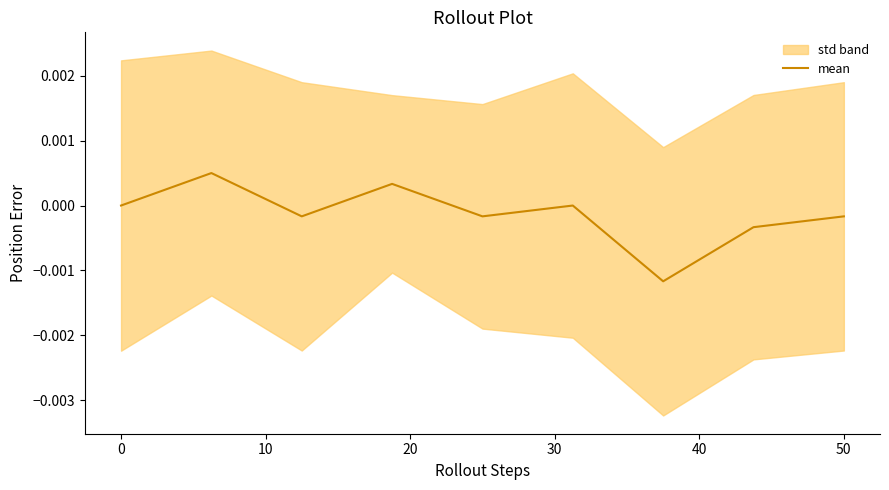

Is it true that the value at 0 is 0.0?

False